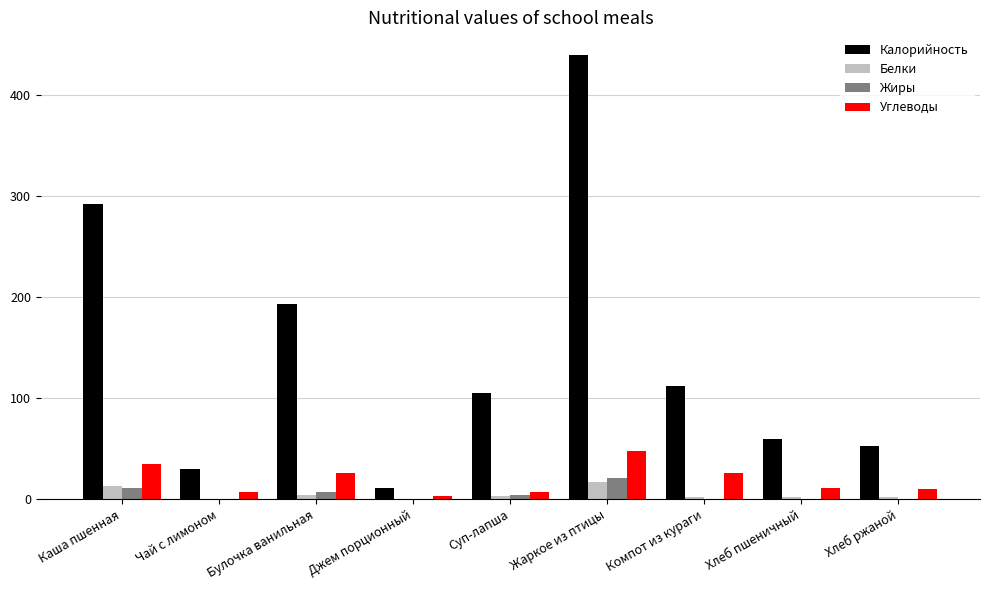

At which label does Белки first exceed 1?

Каша пшенная